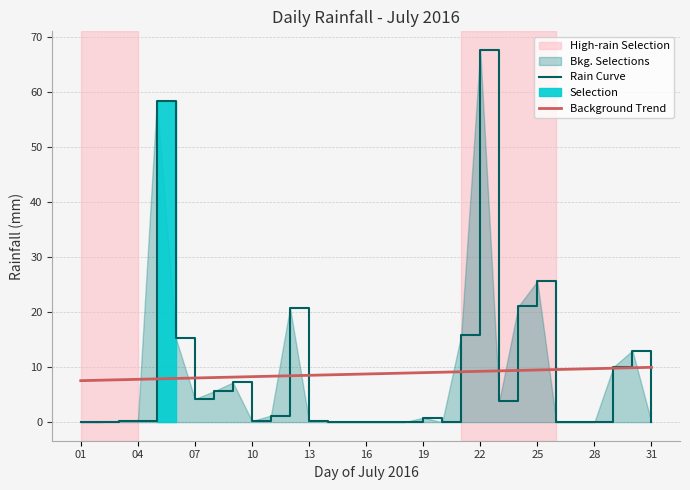

Rank the series at 29 from lowest to highest value.

Background Trend, Rain Curve